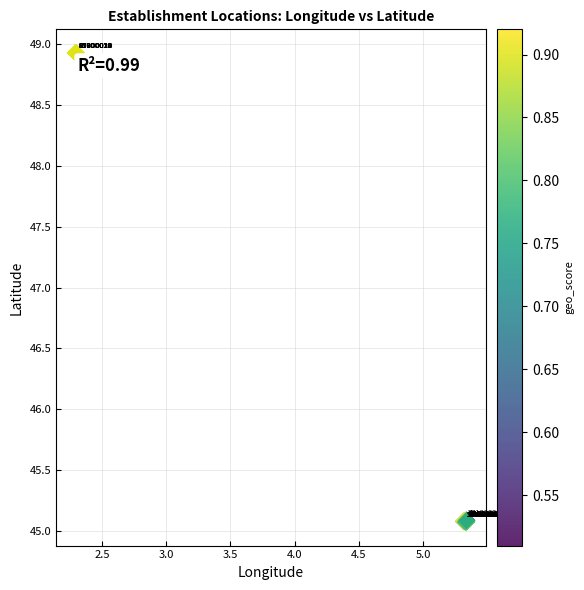

What Y value in the scatter plot is closest to 47?

45.1